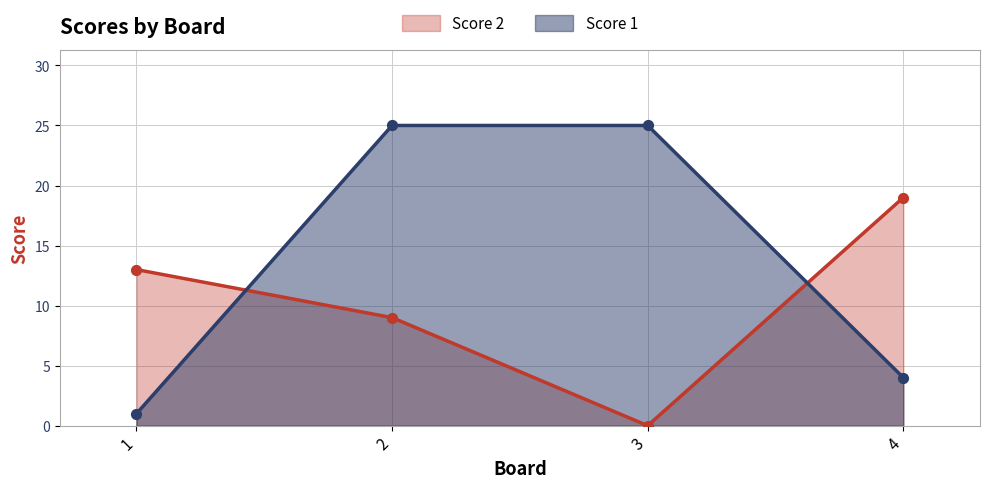

What is the total value across all series at 3?

25